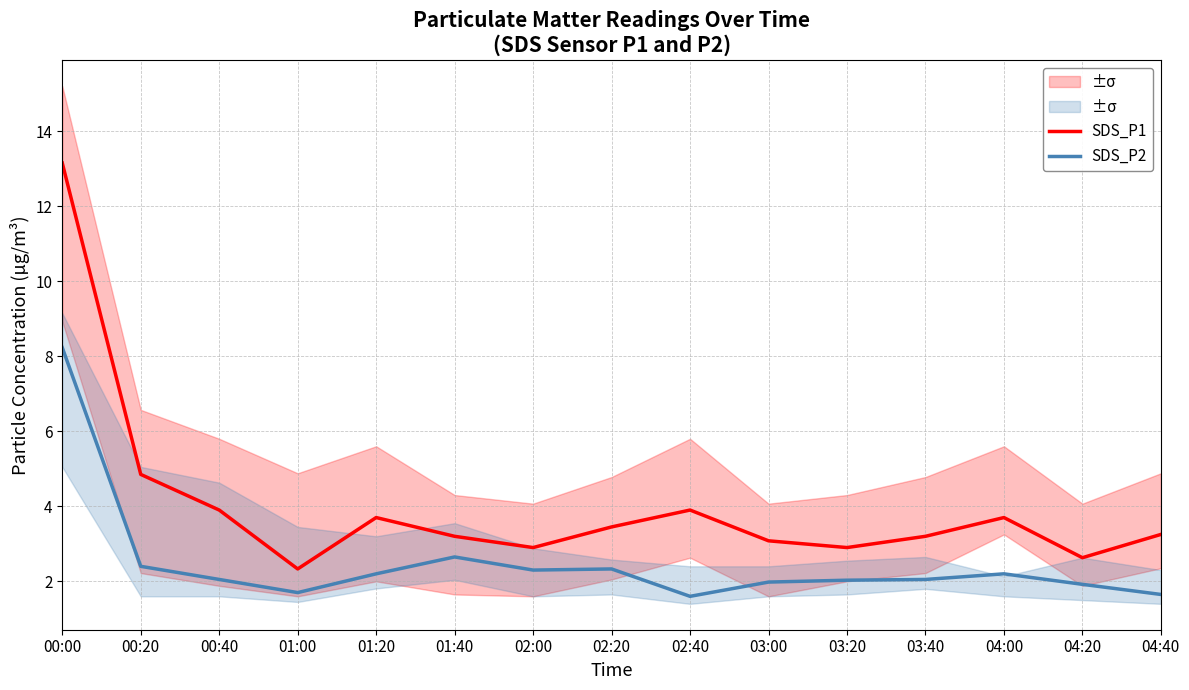

List the series in order of their peak value, lowest first.

SDS_P2, SDS_P1